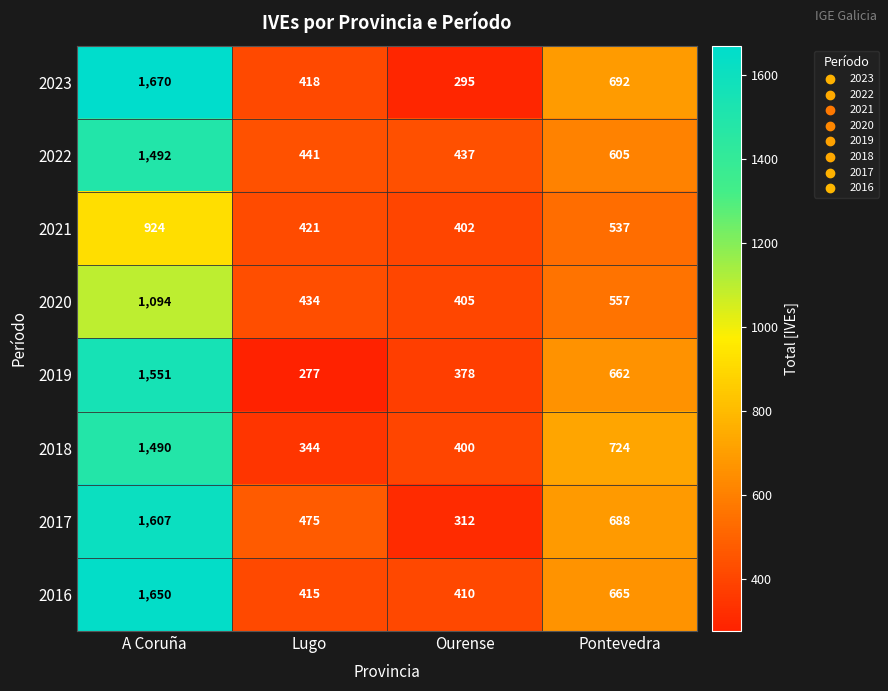

What is the difference between the maximum and minimum values in the 2021 series?

522